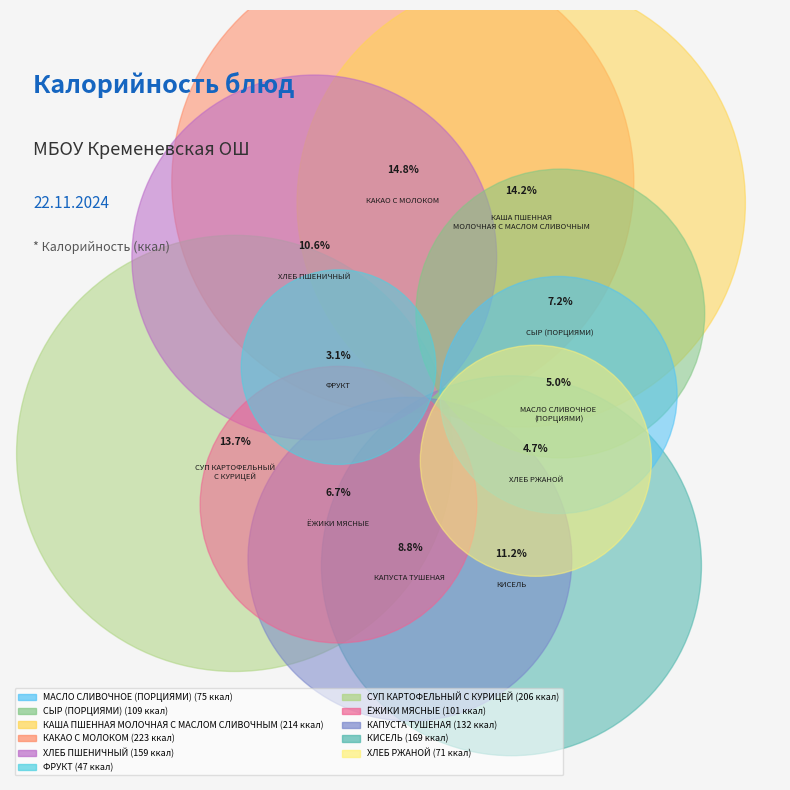

Rank the categories by value from highest to lowest.

КАКАО С МОЛОКОМ, КАША ПШЕННАЯ МОЛОЧНАЯ С МАСЛОМ СЛИВОЧНЫМ, СУП КАРТОФЕЛЬНЫЙ С КУРИЦЕЙ, КИСЕЛЬ, ХЛЕБ ПШЕНИЧНЫЙ, КАПУСТА ТУШЕНАЯ, СЫР (ПОРЦИЯМИ), ЁЖИКИ МЯСНЫЕ, МАСЛО СЛИВОЧНОЕ (ПОРЦИЯМИ), ХЛЕБ РЖАНОЙ, ФРУКТ